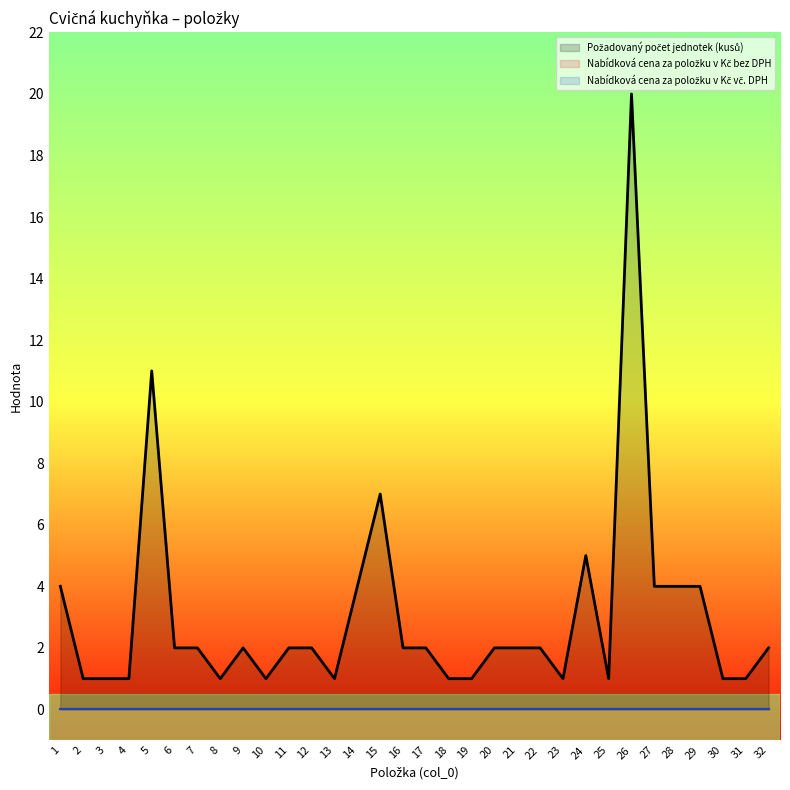

Where is the first local minimum for Požadovaný počet jednotek (kusů)?

8